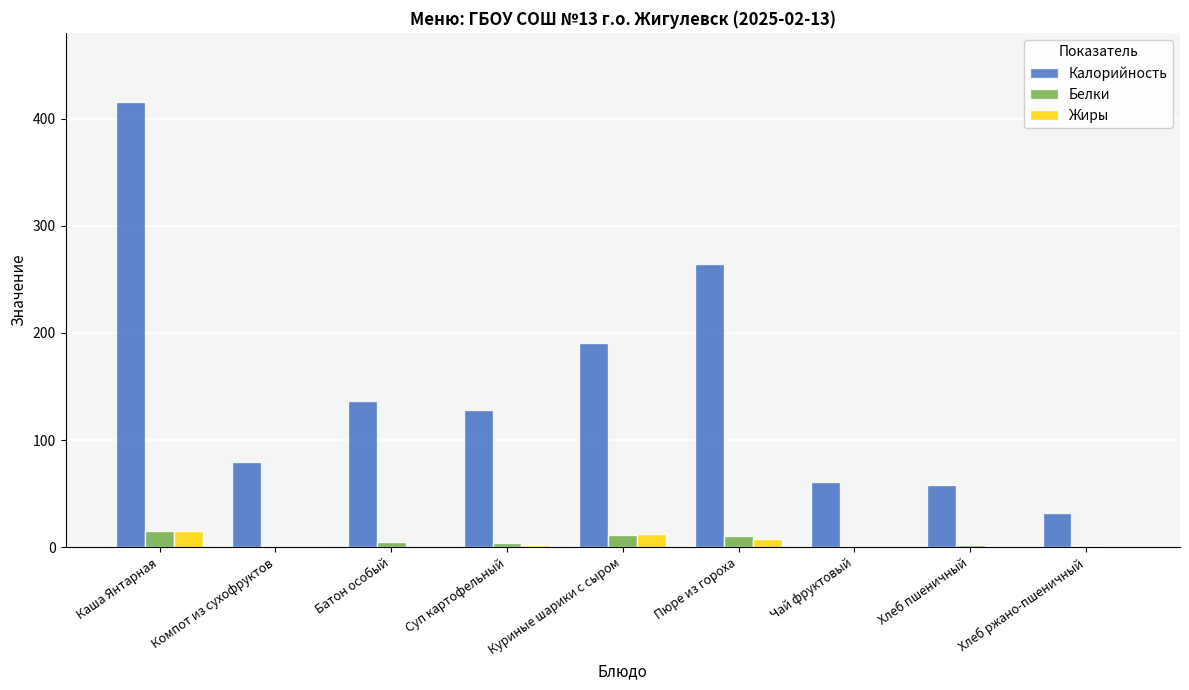

How many groups of bars are there?

9